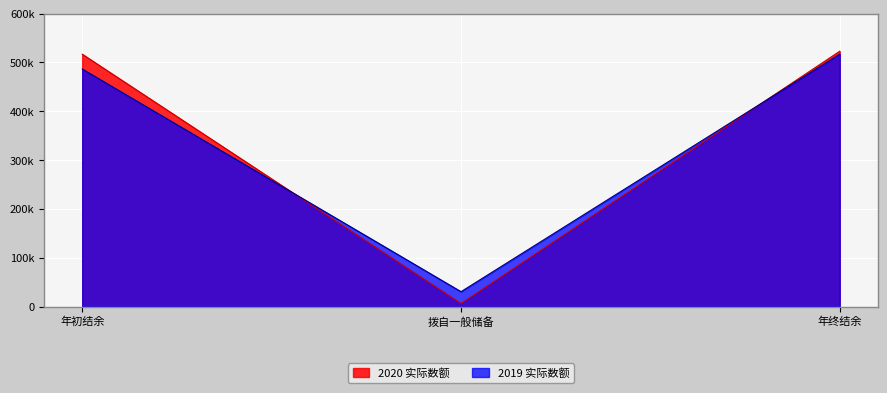

At which category is the sum across all series the highest?

年终结余